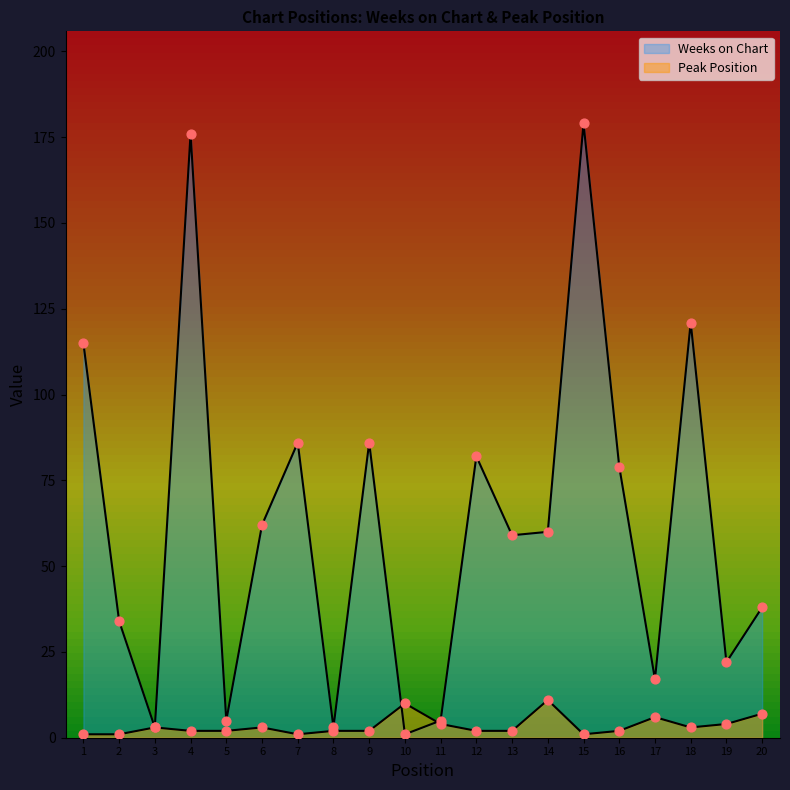

Which series has the widest spread of Y values?

Weeks on Chart